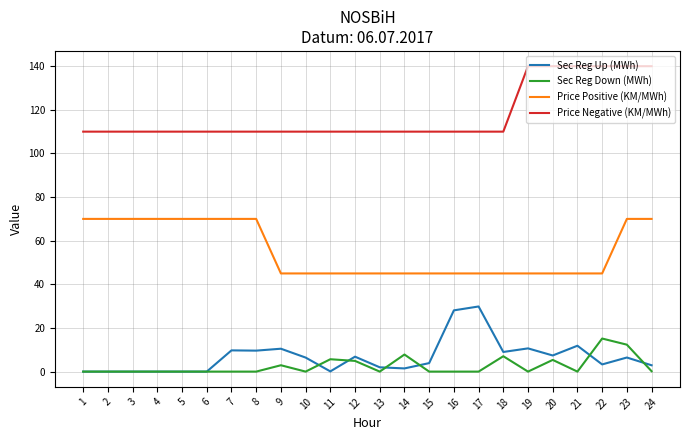

What is the approximate value of Price Positive (KM/MWh) at 12?

45.0